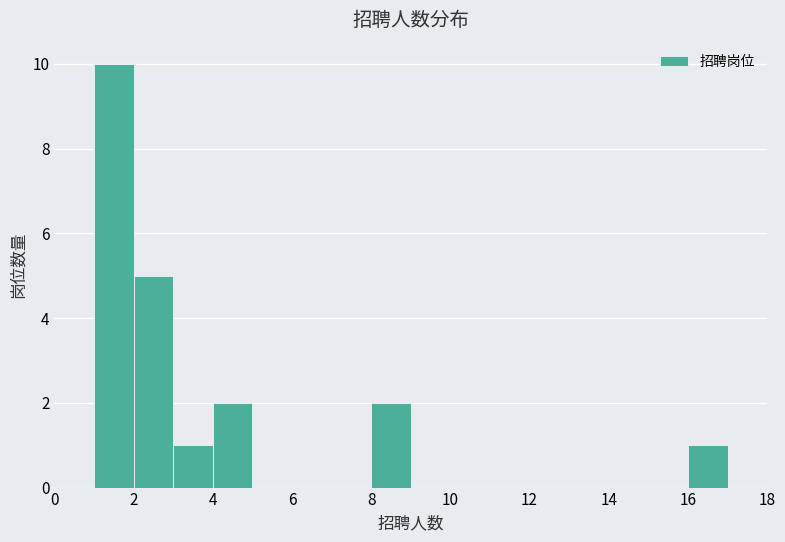

Which range on the x-axis has the tallest bar?

1 to 2